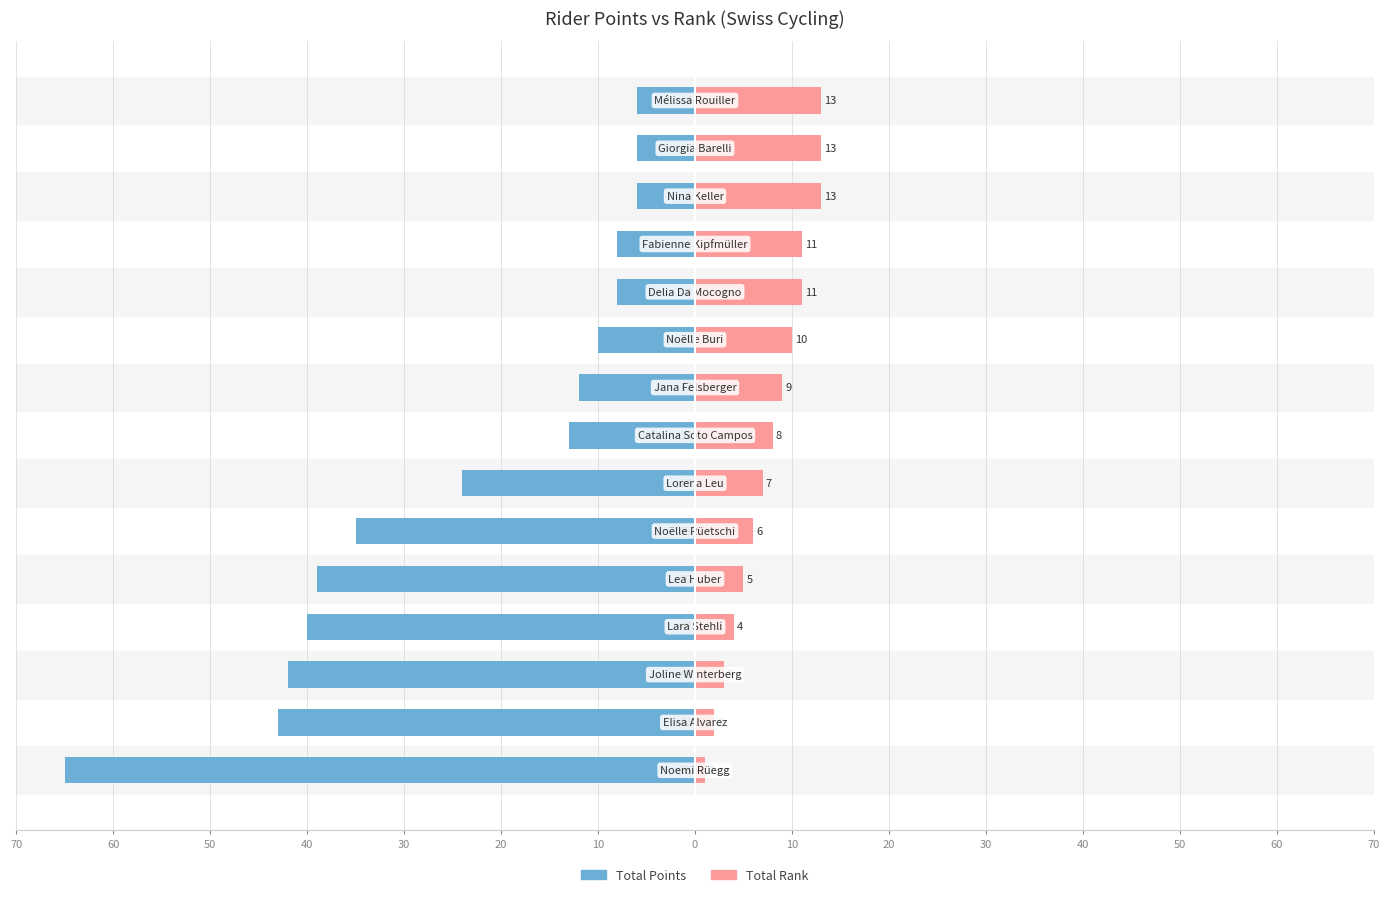

True or false: Total Points has a value of -100 at 10.

False